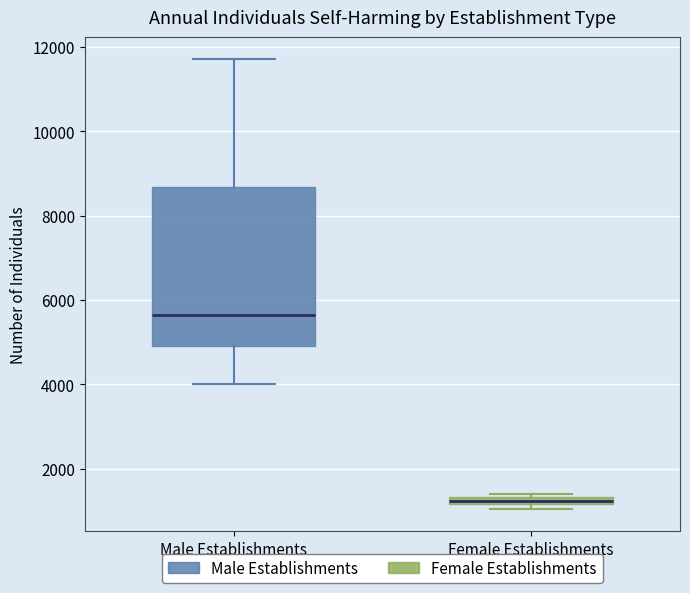

Where is the lower edge of the box for Female Establishments on the y-axis? The values are not printed on the chart, so give them approximately, as read against the axis.

1200